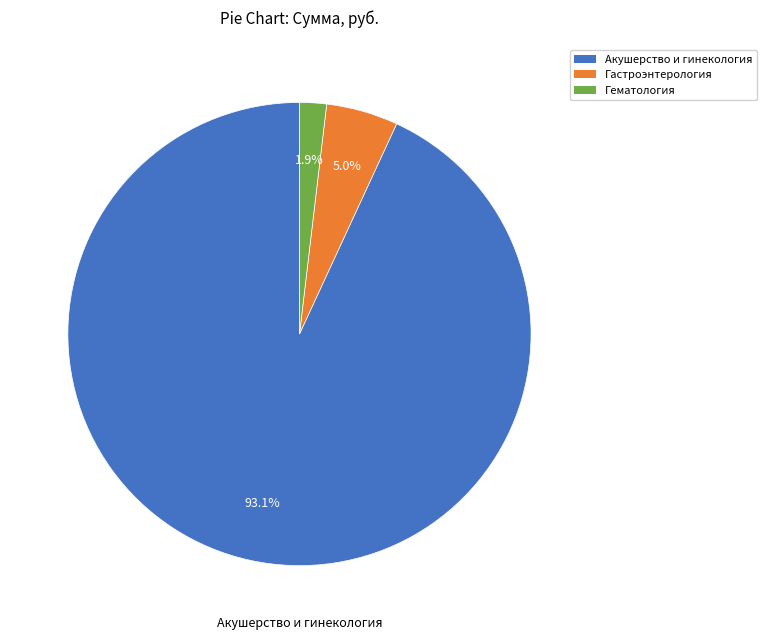

Does any single category account for the majority?

Yes